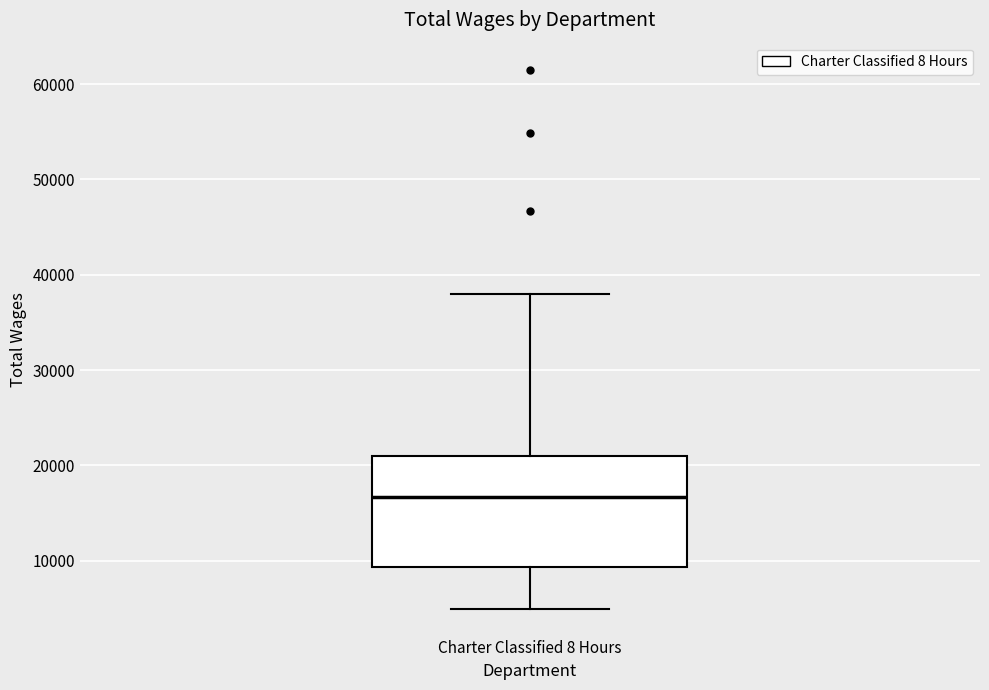

Transcribe this box plot: give where the median line is, the range the box spans, and where the two whiskers end, as read against the y-axis. The values are not printed on the chart, so give them approximately, as read against the axis.

median 17000, box 9000 to 21000, whiskers 5000 to 38000